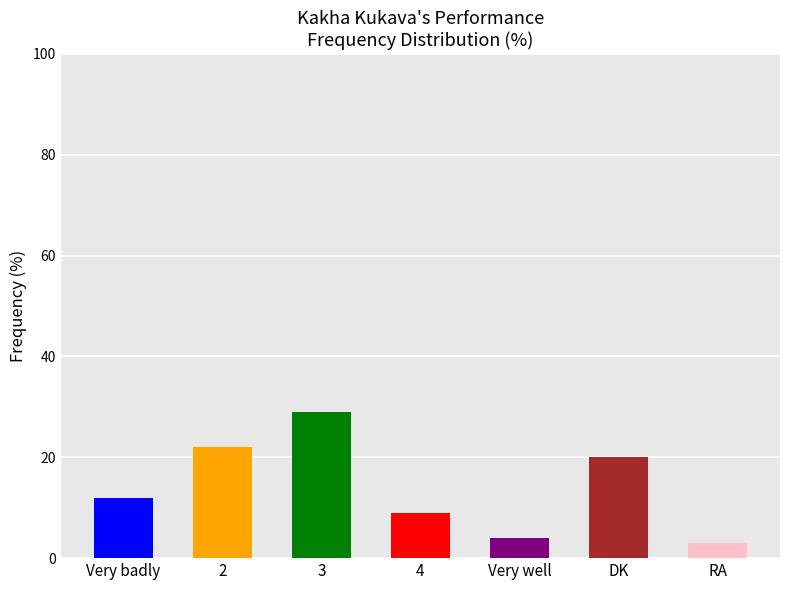

True or false: the data shows 12 at Very badly.

True